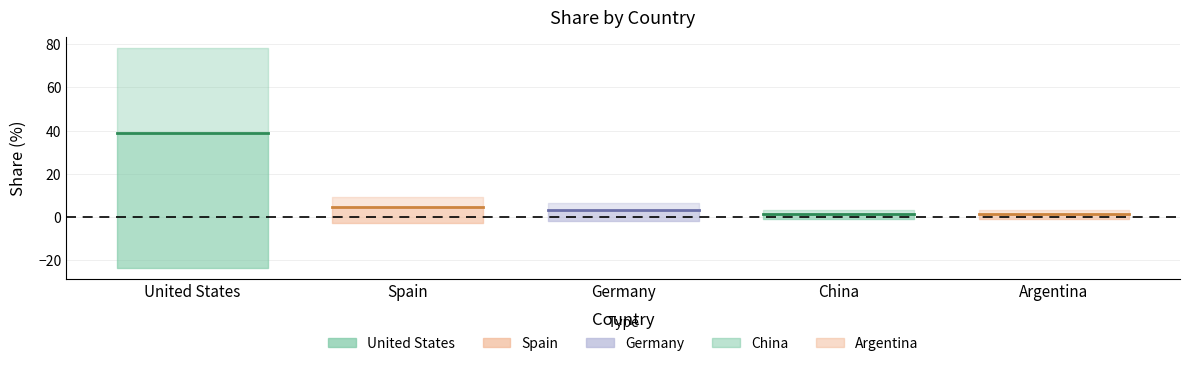

List the series in order of their peak value, lowest first.

China, Argentina, Germany, Spain, United States